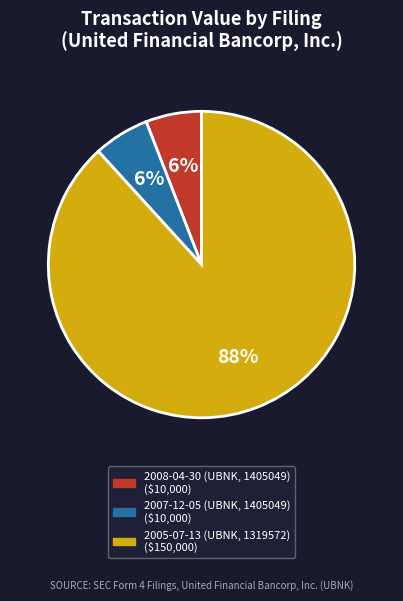

Count the number of slices in the pie.

3